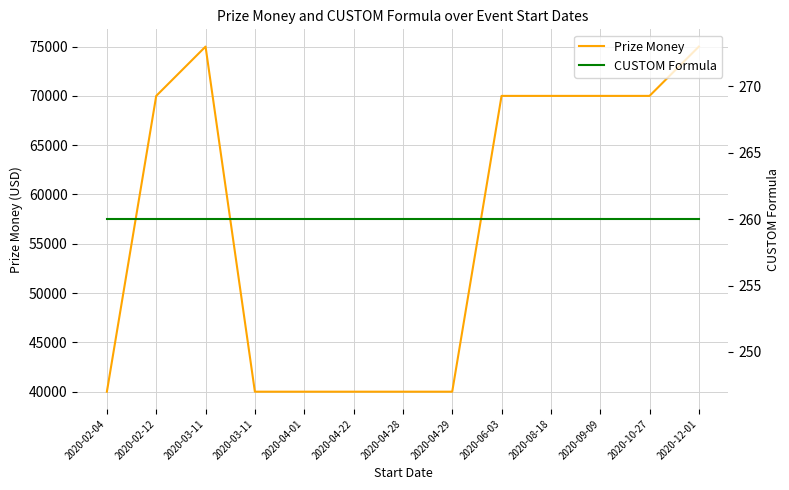

What is the label of the 4th point from the right?

2020-08-18